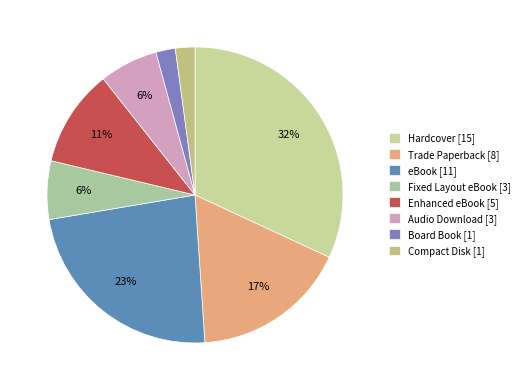

What is the change in value from Enhanced eBook to Audio Download?

-2